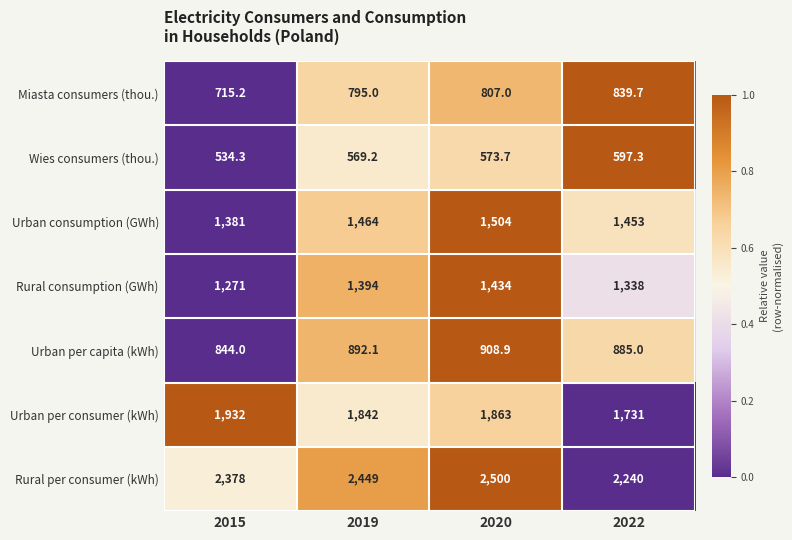

The value of Urban consumption (GWh) at 2019 is 489.3. True or false?

False